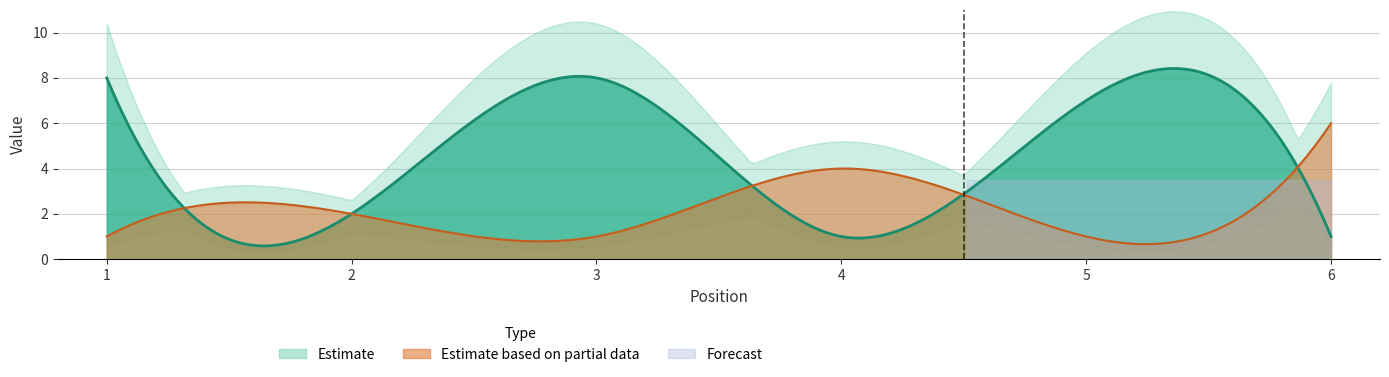

What is the sum of the Weeks on Chart values at 3 and 6?

9